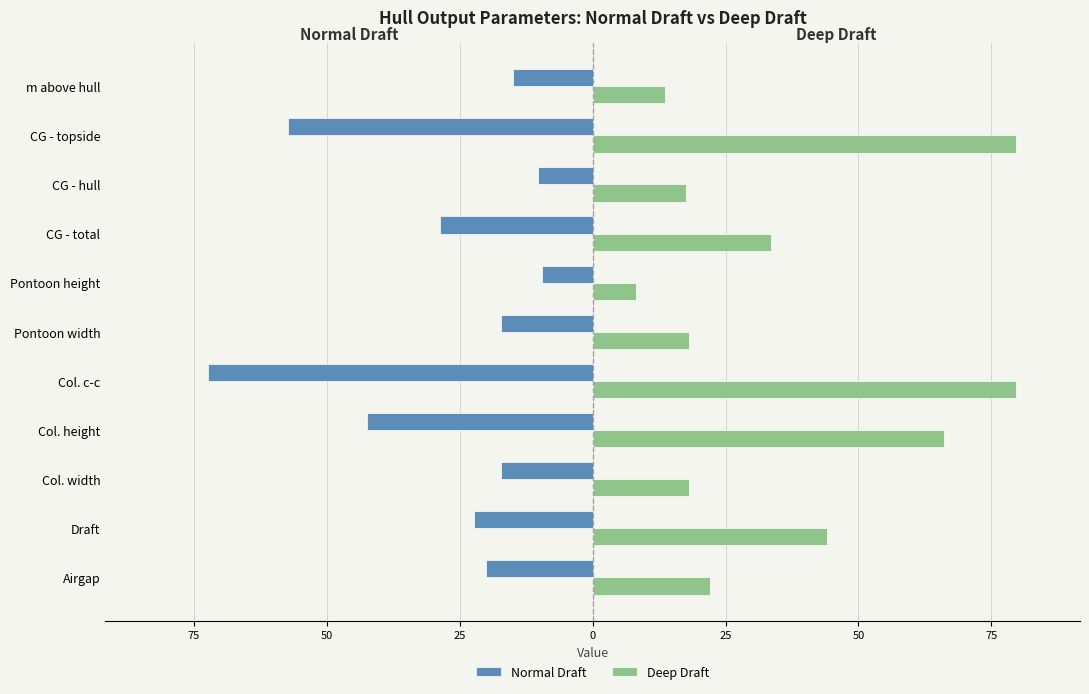

What are all the series names shown in the legend?

Normal Draft, Deep Draft